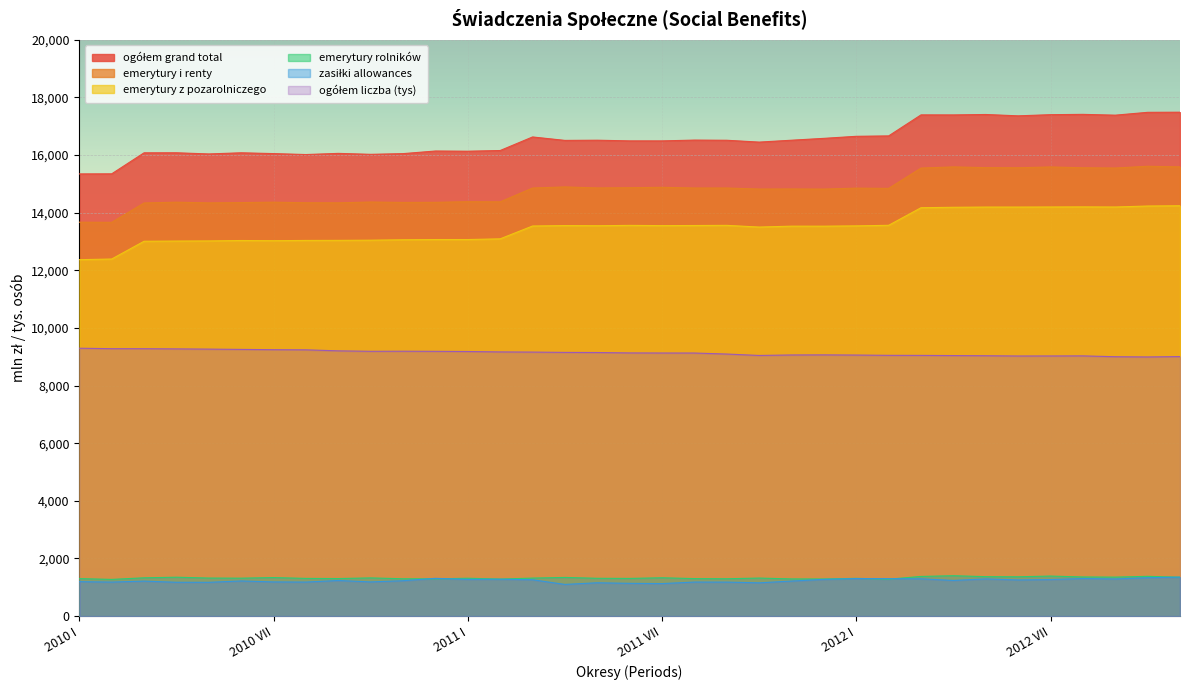

What is the total value across all series at 2011 X?

56294.4